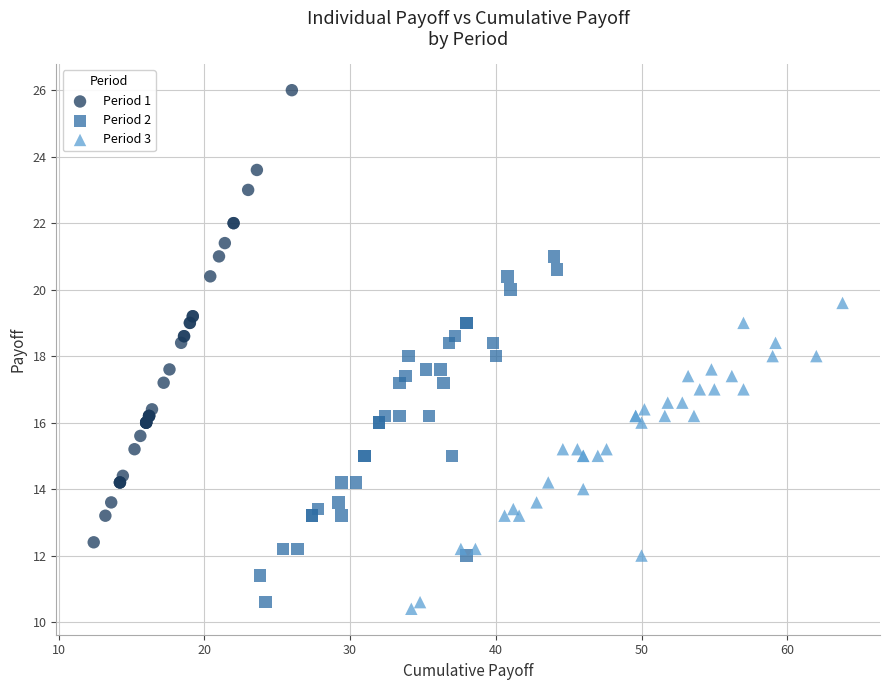

Which series has the widest spread of Y values?

Period 1